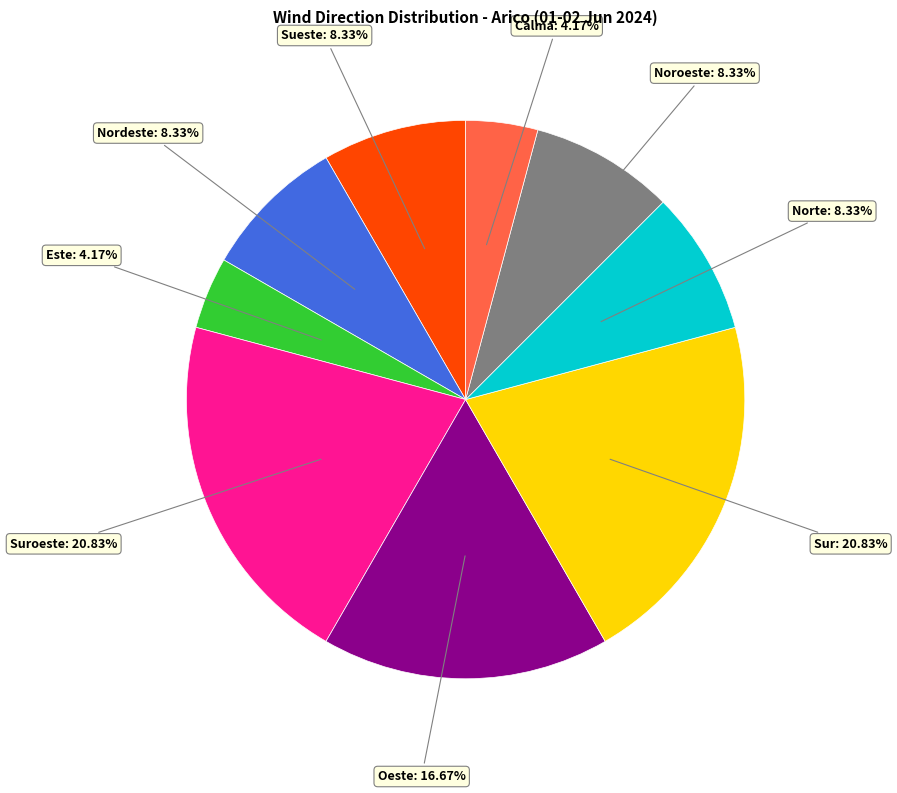

Is there any slice that represents more than half of the pie?

No